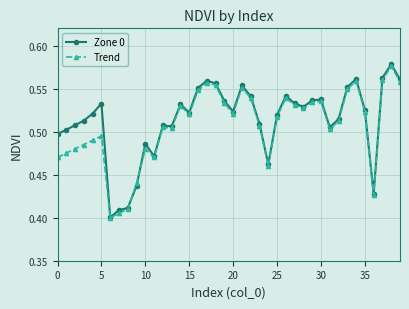

List the series in order of their overall mean, lowest first.

Trend, Zone 0